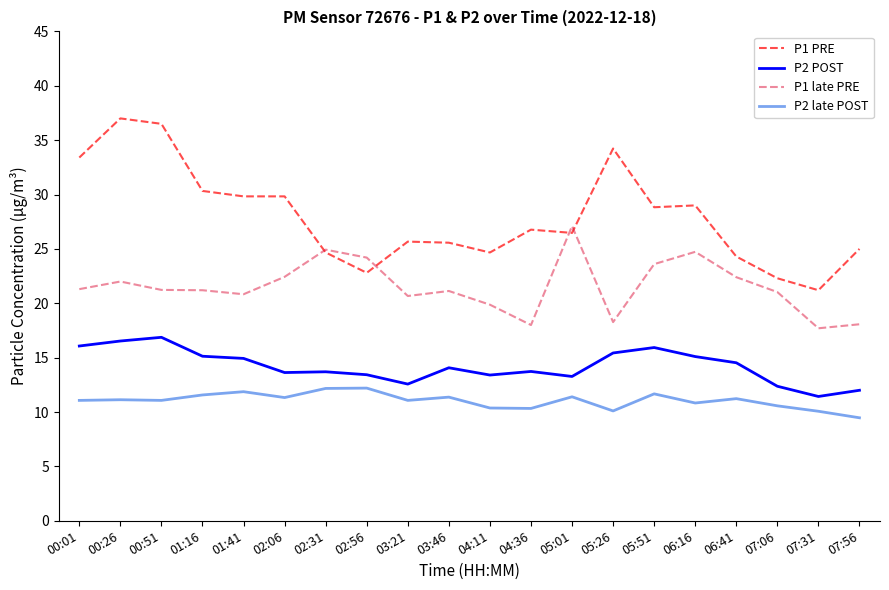

What is the approximate value of P2 POST at 05:51?

15.9